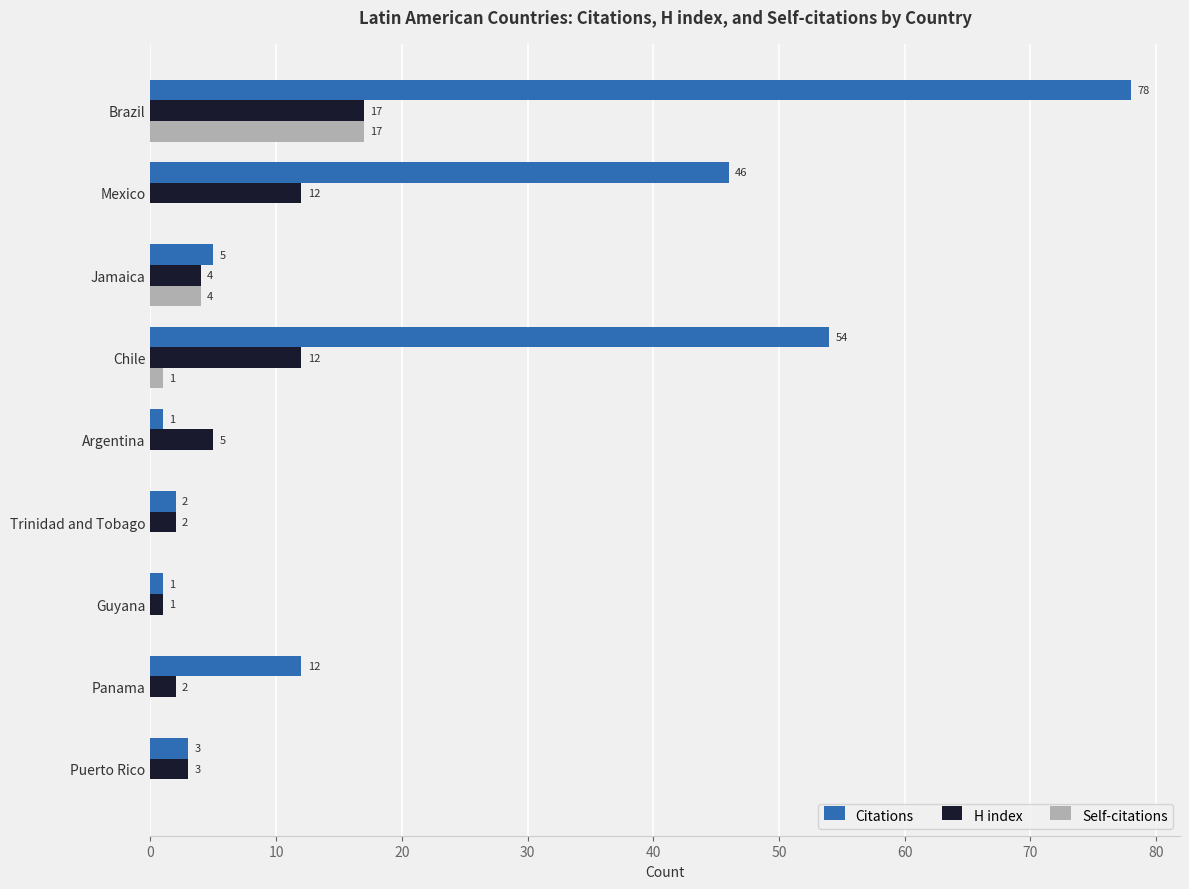

Which series has the largest total across all categories?

Citations